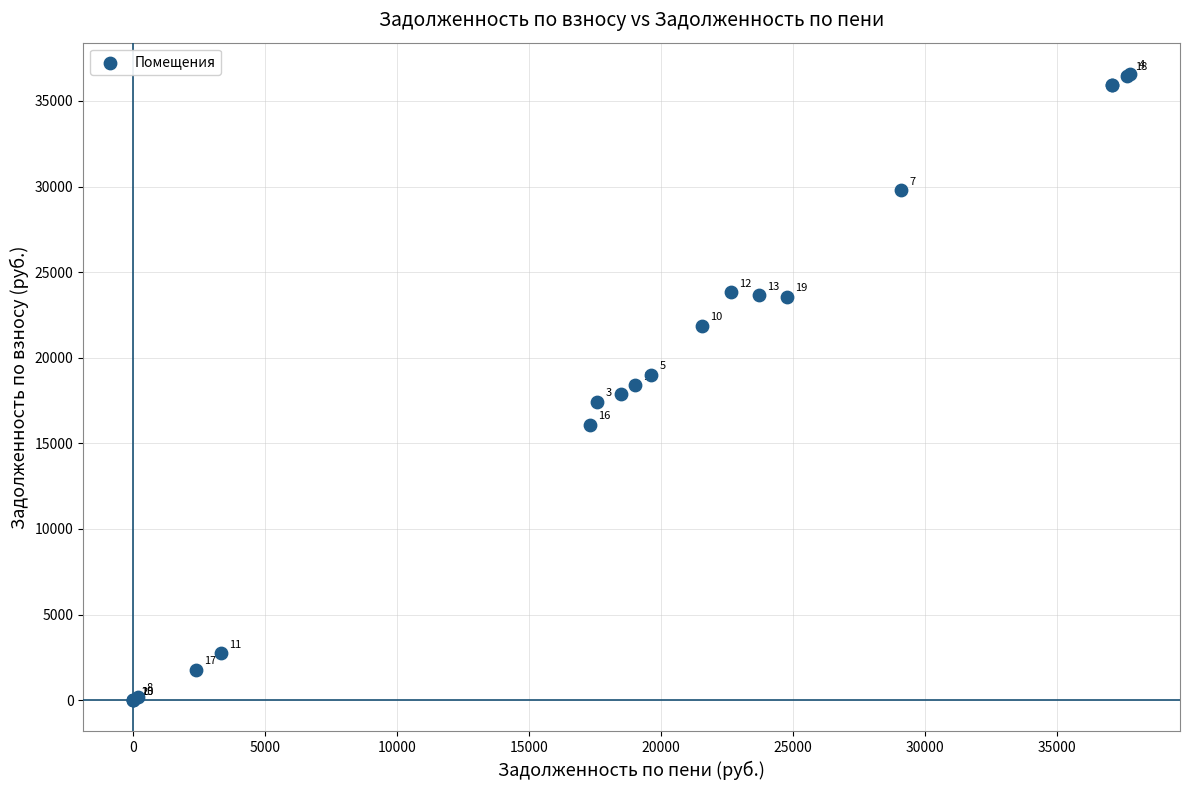

What Y value in the scatter plot is closest to 18289?

18401.6